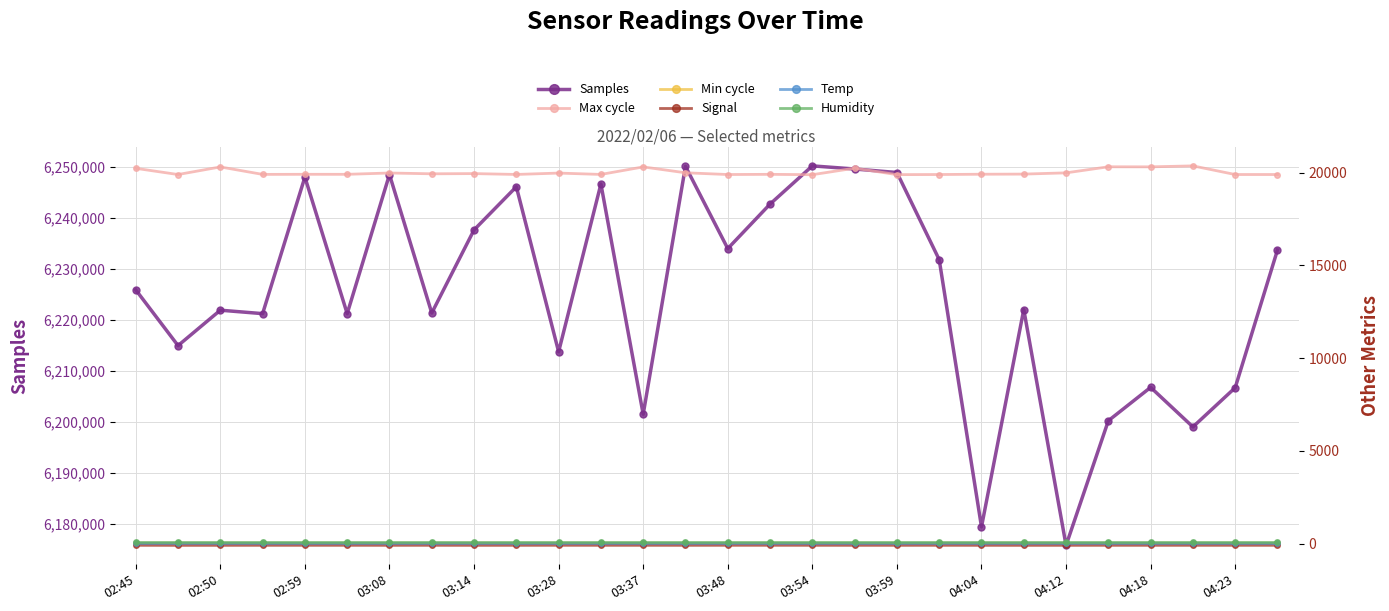

In Temp, how many points are lower than both neighbors (excluding endpoints)?

1